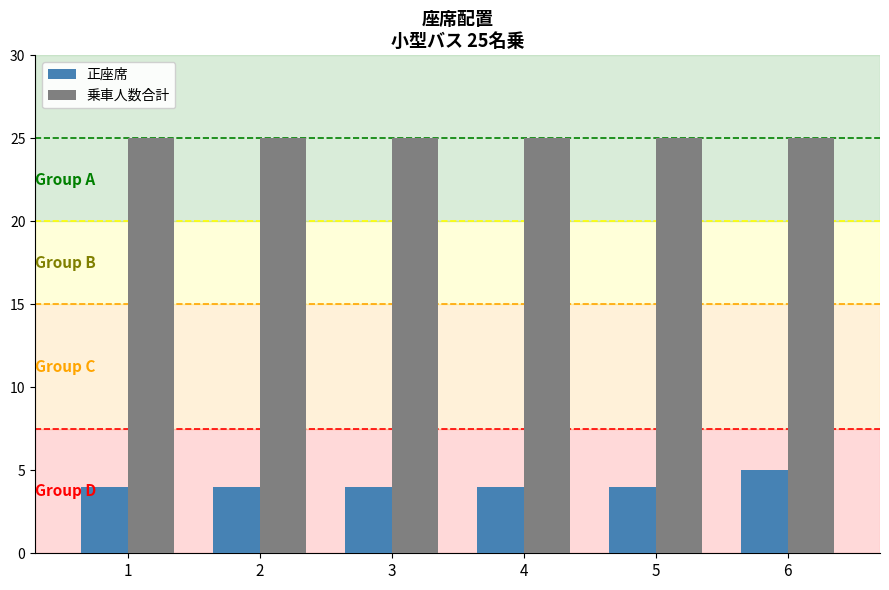

What is the highest value of the 正座席 series?

5